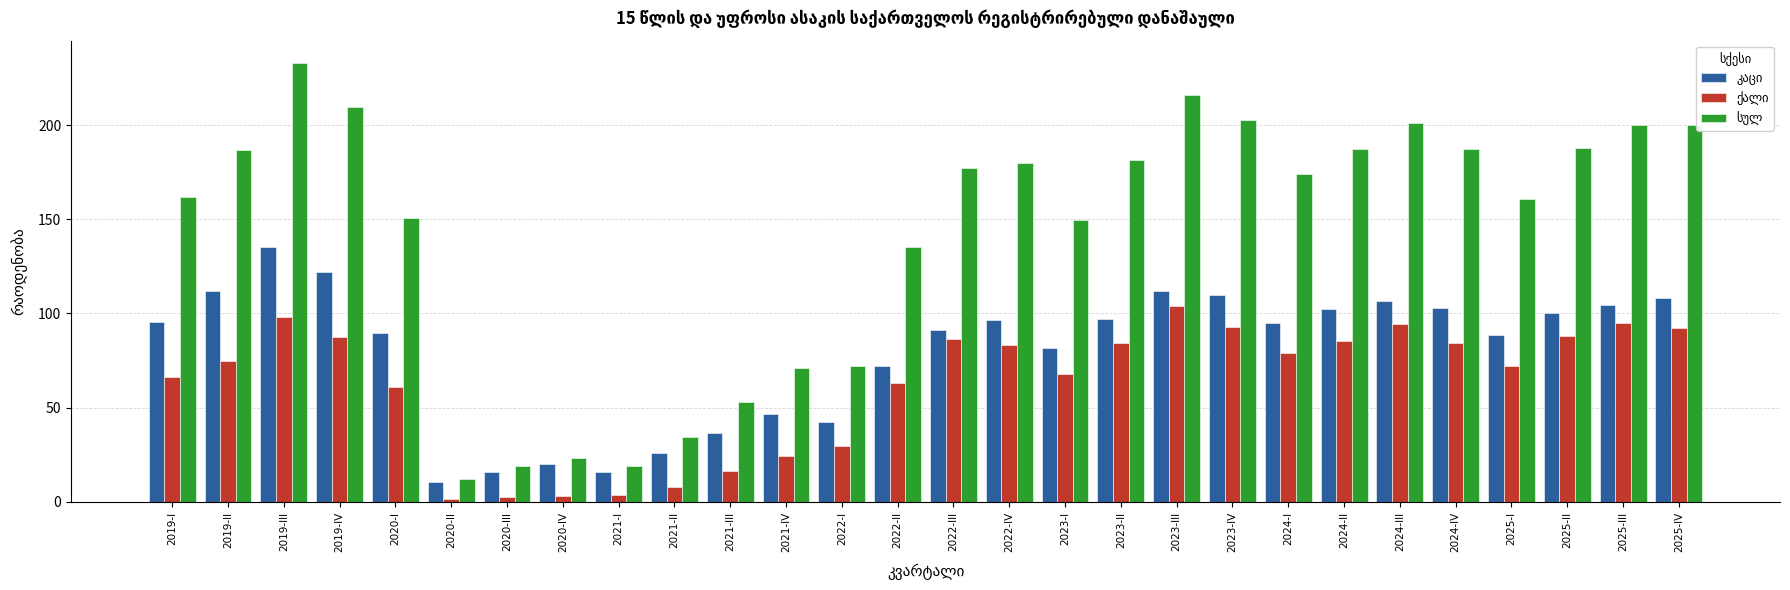

At which category does the chart reach its peak across all series?

2019-III